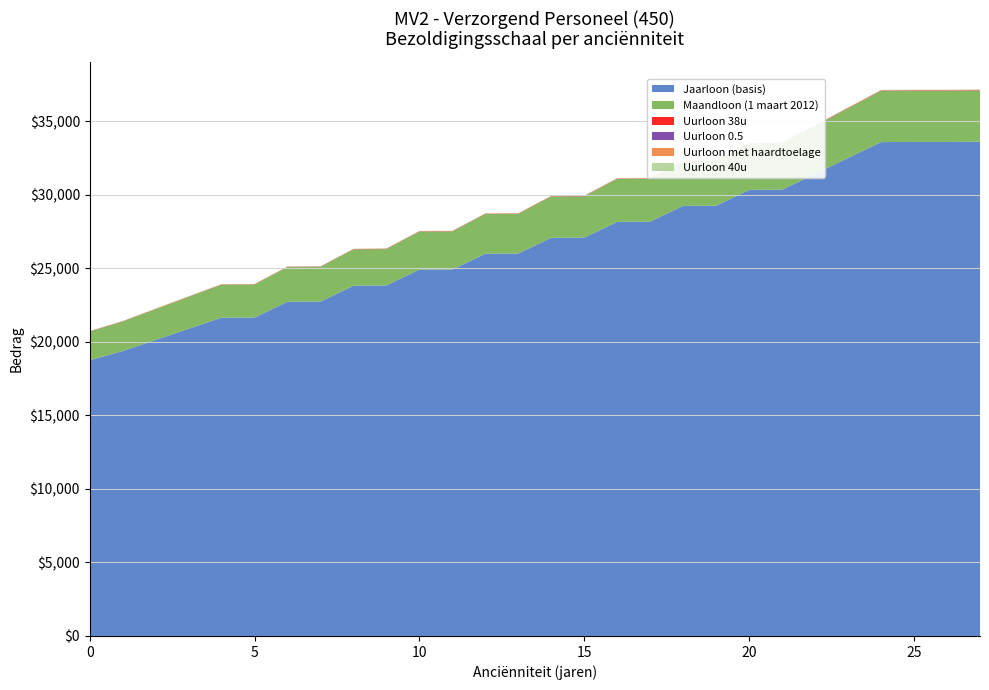

Reading left to right, what are all the values shown in this chart?

Jaarloon (basis): 0=18761.3	1=19380.8	2=20139.5	3=20898.0	4=21652.6	5=21661.9	6=22737.4	7=22749.1	8=23824.5	9=23847.7	10=24923.2	11=24931.2	12=26006.7	13=26014.8	14=27090.2	15=27098.3	16=28173.8	17=28184.8	18=29260.3	19=29272.0	20=30347.4	21=30359.1	22=31434.6	23=32521.8	24=33597.2	25=33608.9	26=33608.9	27=33620.6
Maandloon (1 maart 2012): 0=1944.0	1=2008.2	2=2086.8	3=2165.4	4=2243.6	5=2244.5	6=2356.0	7=2357.2	8=2468.6	9=2471.0	10=2582.5	11=2583.3	12=2694.7	13=2695.6	14=2807.0	15=2807.8	16=2919.3	17=2920.4	18=3031.9	19=3033.1	20=3144.5	21=3145.7	22=3257.1	23=3369.8	24=3481.2	25=3482.4	26=3482.4	27=3483.7
Uurloon 38u: 0=11.8	1=12.2	2=12.7	3=13.2	4=13.6	5=13.6	6=14.3	7=14.3	8=15.0	9=15.0	10=15.7	11=15.7	12=16.4	13=16.4	14=17.0	15=17.1	16=17.7	17=17.7	18=18.4	19=18.4	20=19.1	21=19.1	22=19.8	23=20.5	24=21.1	25=21.1	26=21.1	27=21.2
Uurloon 0.5: 0=5.9	1=6.1	2=6.3	3=6.6	4=6.8	5=6.8	6=7.2	7=7.2	8=7.5	9=7.5	10=7.8	11=7.8	12=8.2	13=8.2	14=8.5	15=8.5	16=8.9	17=8.9	18=9.2	19=9.2	20=9.5	21=9.6	22=9.9	23=10.2	24=10.6	25=10.6	26=10.6	27=10.6
Uurloon met haardtoelage: 0=12.4	1=12.8	2=13.1	3=13.4	4=13.9	5=13.9	6=14.5	7=14.5	8=15.0	9=15.0	10=15.7	11=15.7	12=16.4	13=16.4	14=17.0	15=17.1	16=17.7	17=17.7	18=18.4	19=18.4	20=19.1	21=19.1	22=19.8	23=20.5	24=21.1	25=21.1	26=21.1	27=21.2
Uurloon 40u: 0=11.2	1=11.6	2=12.0	3=12.5	4=12.9	5=12.9	6=13.6	7=13.6	8=14.2	9=14.3	10=14.9	11=14.9	12=15.5	13=15.6	14=16.2	15=16.2	16=16.8	17=16.8	18=17.5	19=17.5	20=18.1	21=18.1	22=18.8	23=19.4	24=20.1	25=20.1	26=20.1	27=20.1